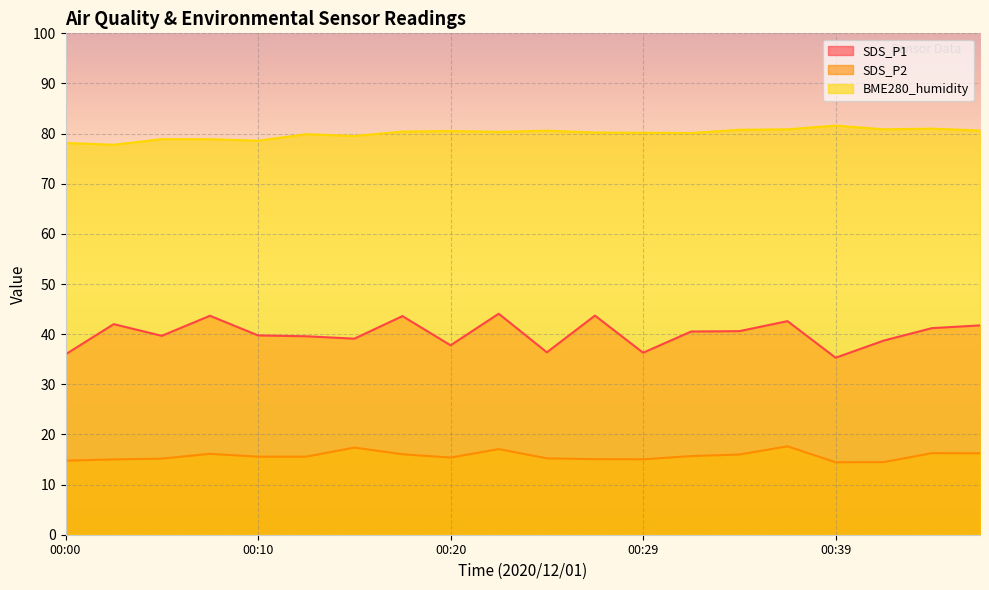

Which series has the largest total across all categories?

BME280_humidity